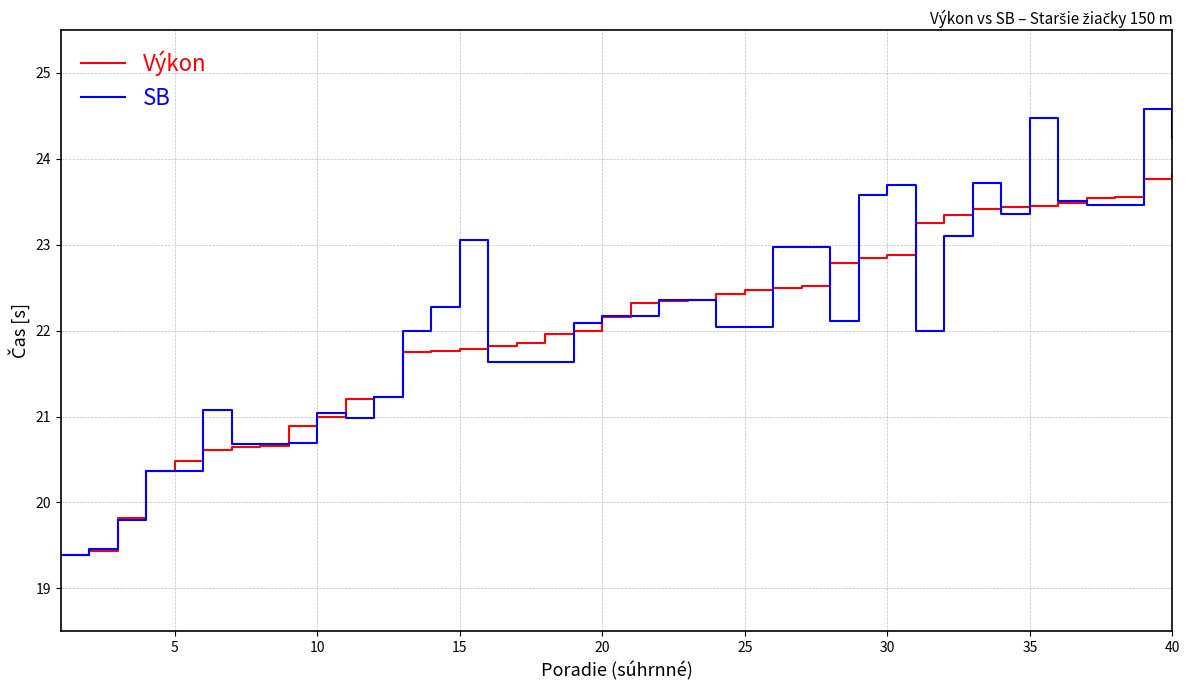

Rank the categories by value from lowest to highest.

1, 2, 3, 4, 5, 6, 7, 8, 9, 10, 11, 12, 13, 14, 15, 16, 17, 18, 19, 20, 21, 22, 23, 24, 25, 26, 27, 28, 29, 30, 31, 32, 33, 34, 35, 36, 37, 38, 39, 40